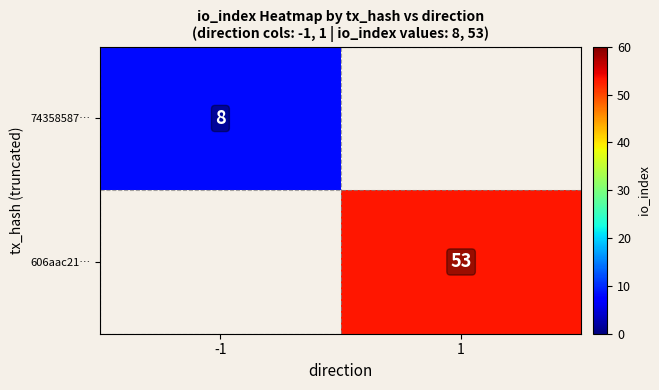

The 74358587… series shows 13 at -1. True or false?

False